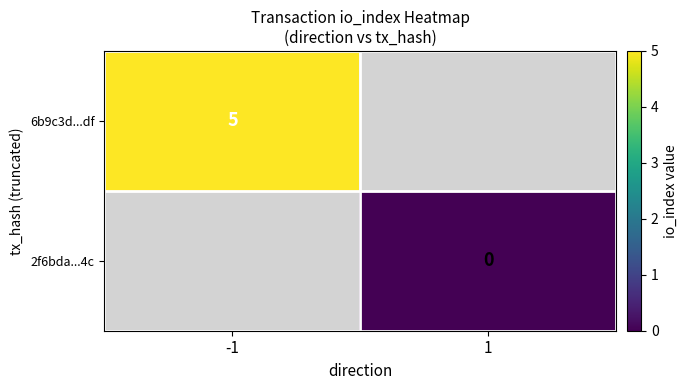

True or false: 6b9c3d...df has a value of 1 at -1.

False